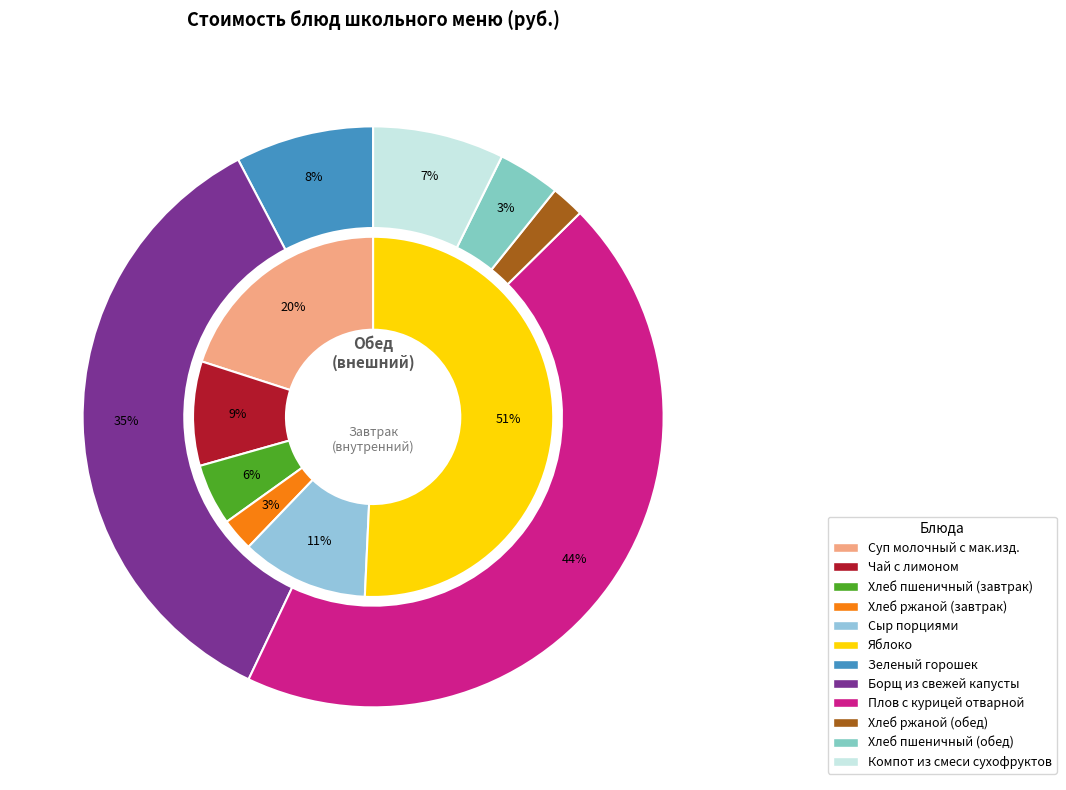

Count the number of slices in the pie.

12